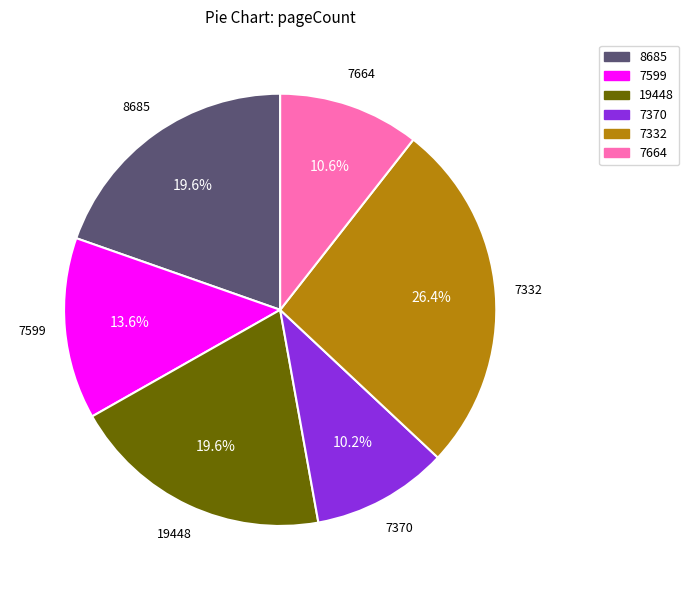

To the nearest percent, what is the average slice percentage?

17%